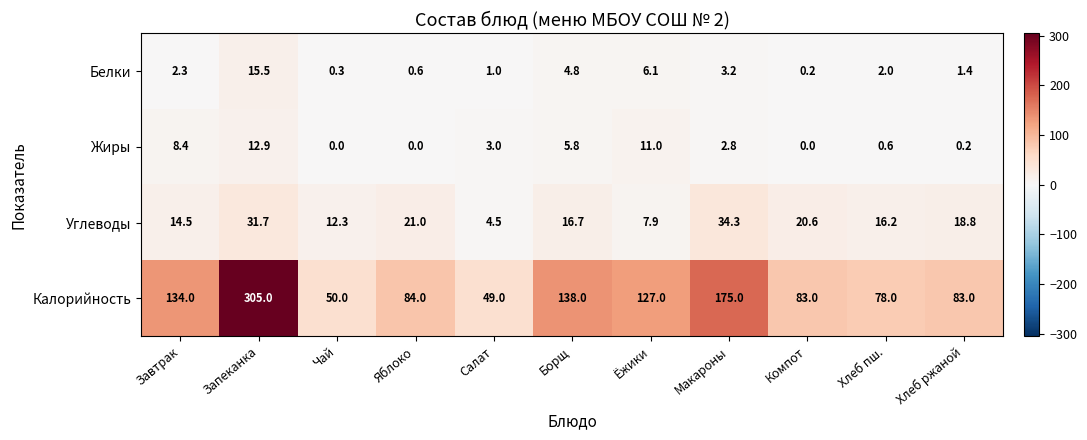

What is the difference between the maximum and minimum values in the Углеводы series?

29.8